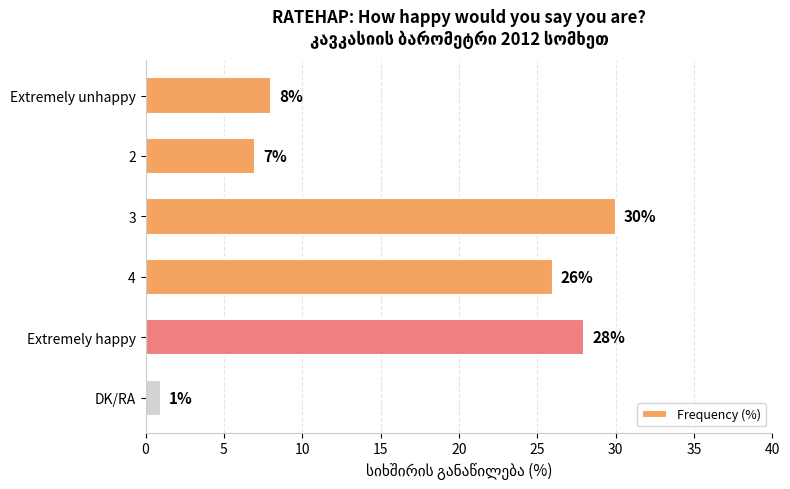

Which has a higher value, Extremely happy or 3?

3